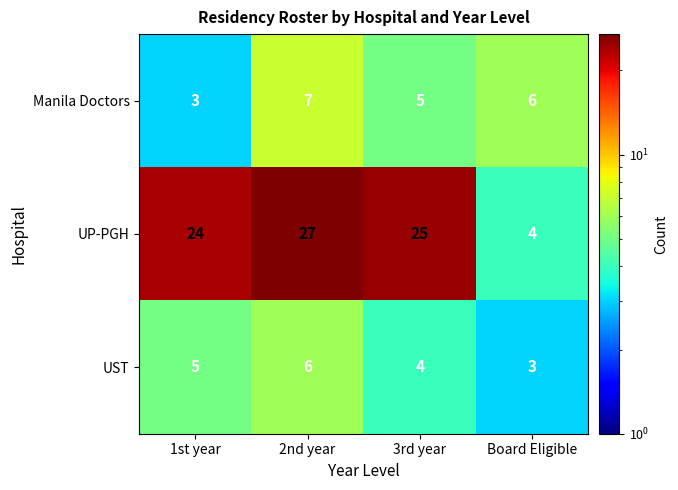

At which category does the chart reach its peak across all series?

2nd year